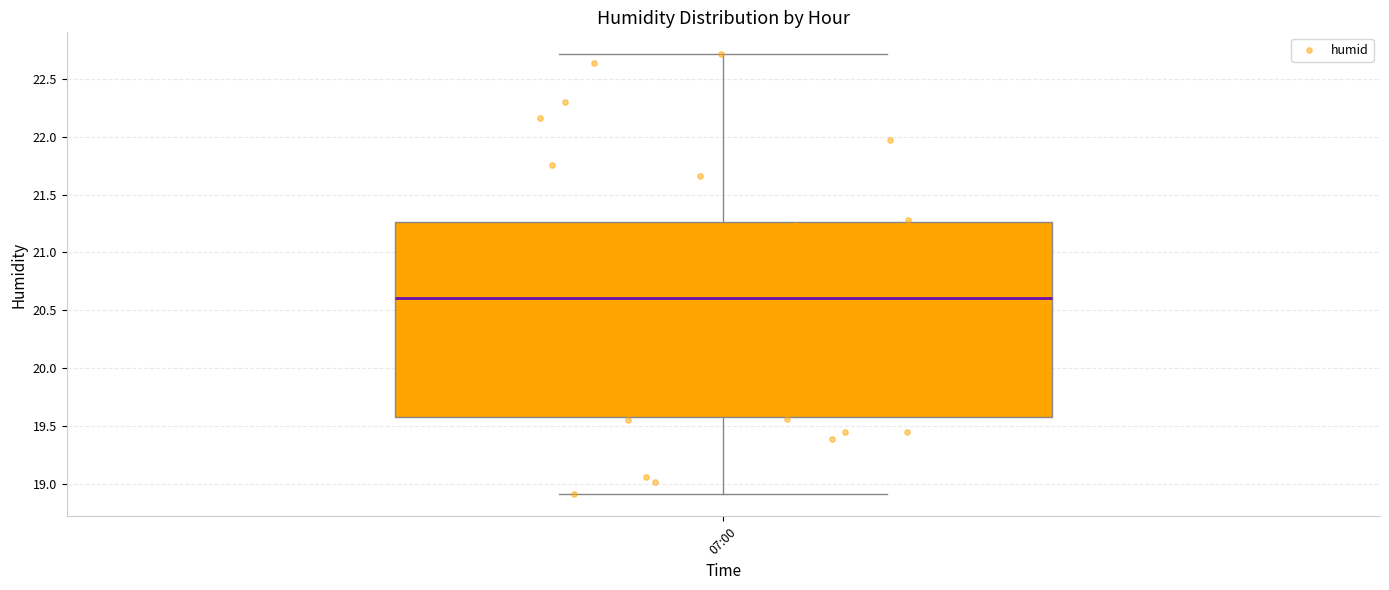

Read this box plot against the y-axis: the position of the median line, the range covered by the box, and the ends of both whiskers. The values are not printed on the chart, so give them approximately, as read against the axis.

median 20.60, box 19.60 to 21.25, whiskers 18.90 to 22.70